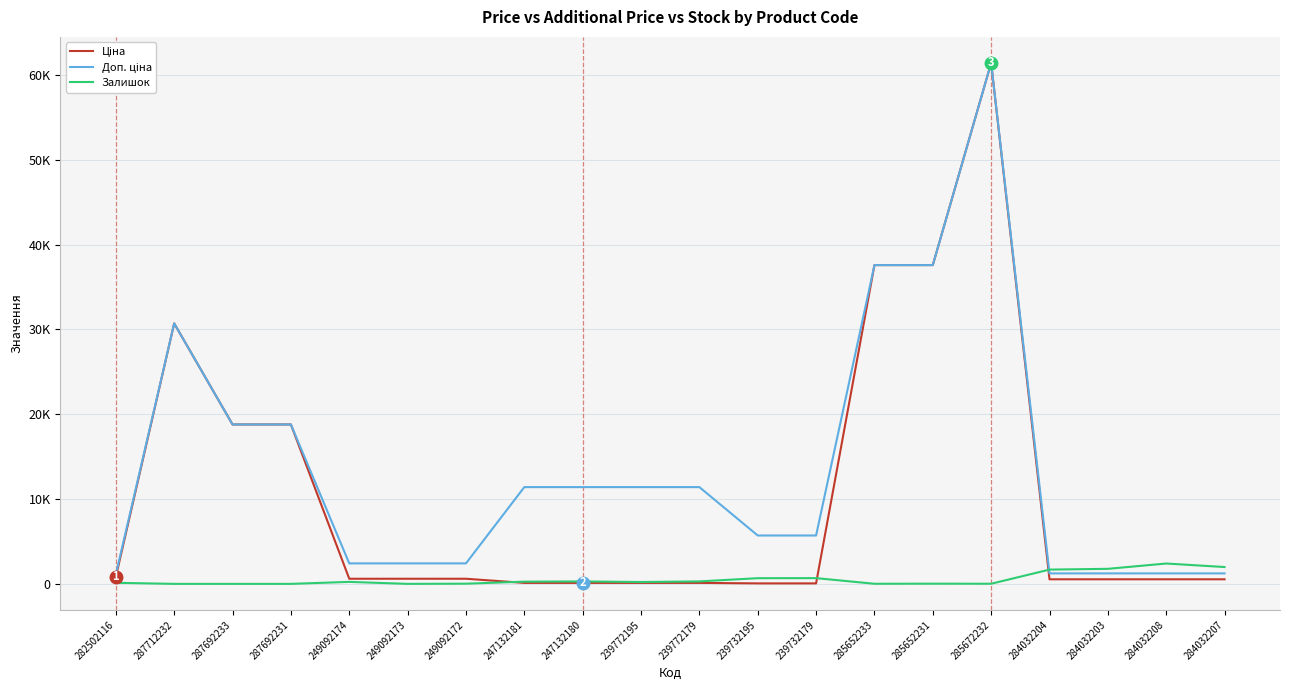

What is the maximum value for Доп. ціна?

61434.3